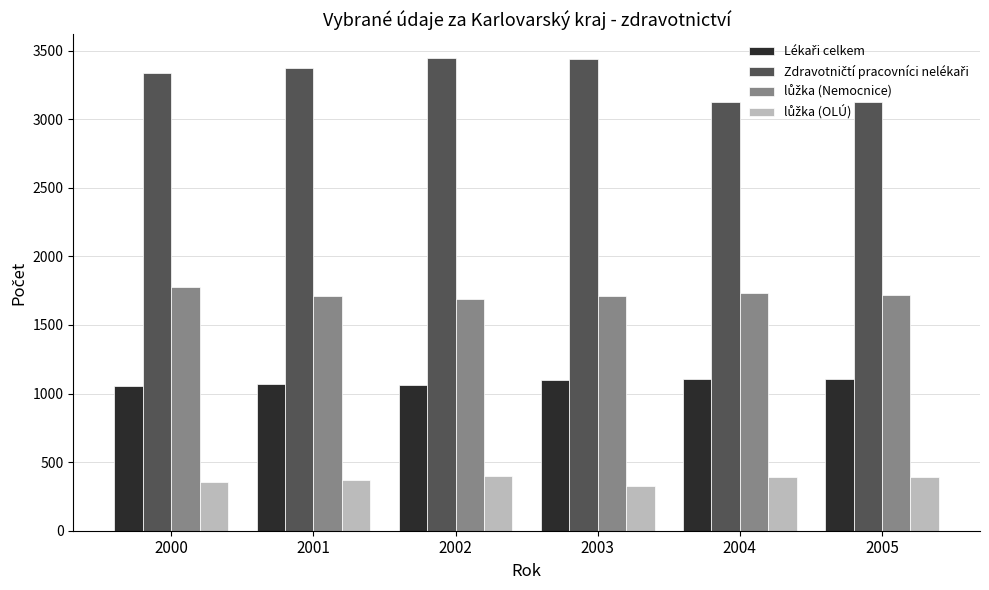

What is the spread (max minus min) of values at 2002?

3048.6